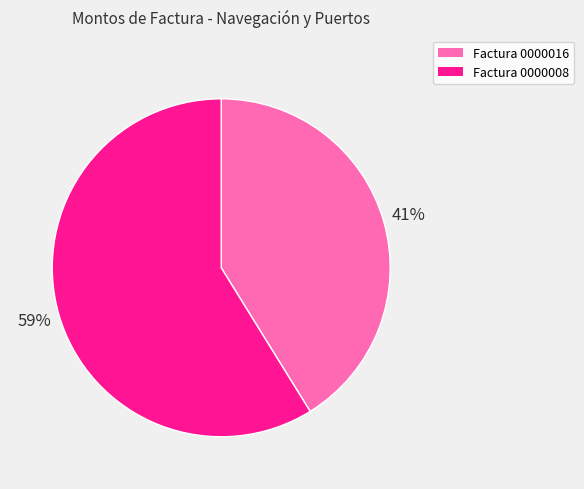

Is the sum of Factura 0000016 and Factura 0000008 greater than half?

Yes